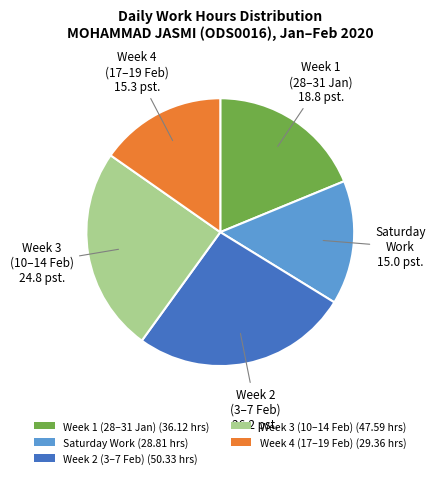

Is Week 4 (17–19 Feb) (29.36 hrs) the majority of the pie?

No